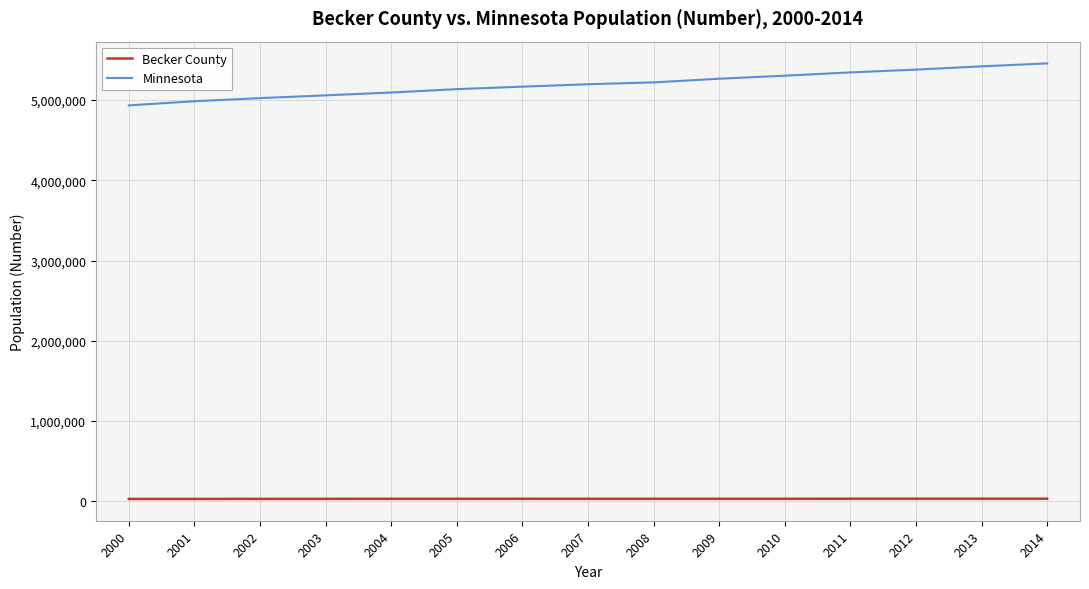

Rank the series by their average value, from lowest to highest.

Becker County, Minnesota